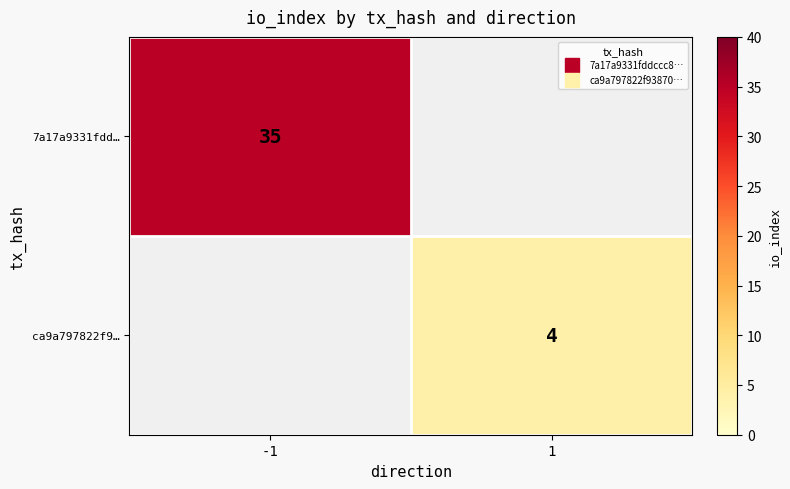

What is the sum of the 7a17a9331fdd… values at -1 and 1?

35